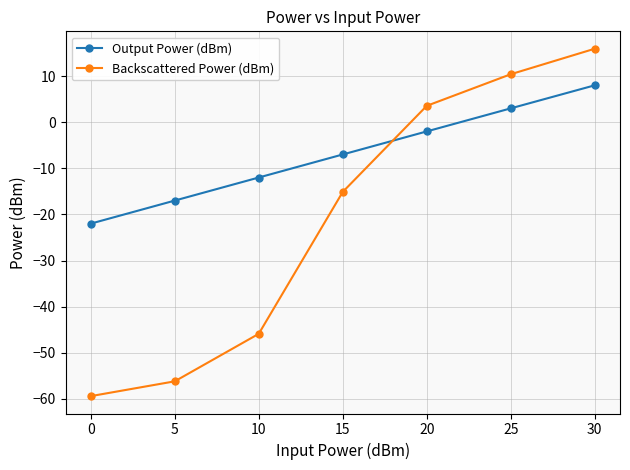

At which category is the sum across all series the highest?

30